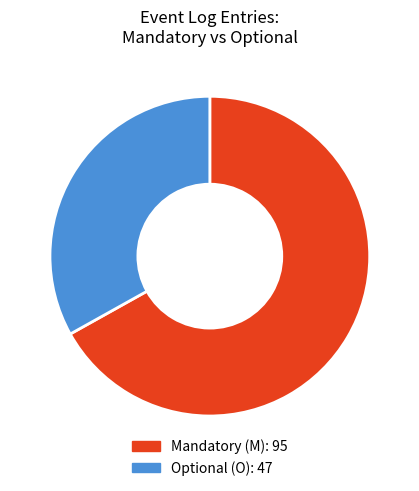

Is the sum of Mandatory (M) and Optional (O) greater than half?

Yes